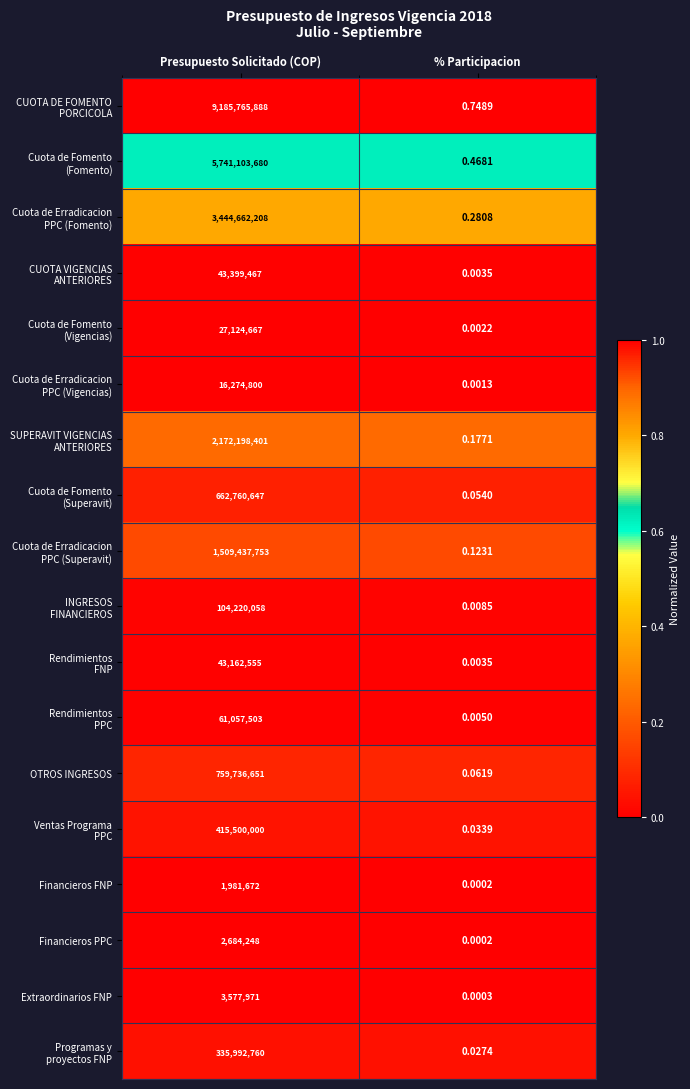

At which category does the chart reach its minimum across all series?

% Participacion